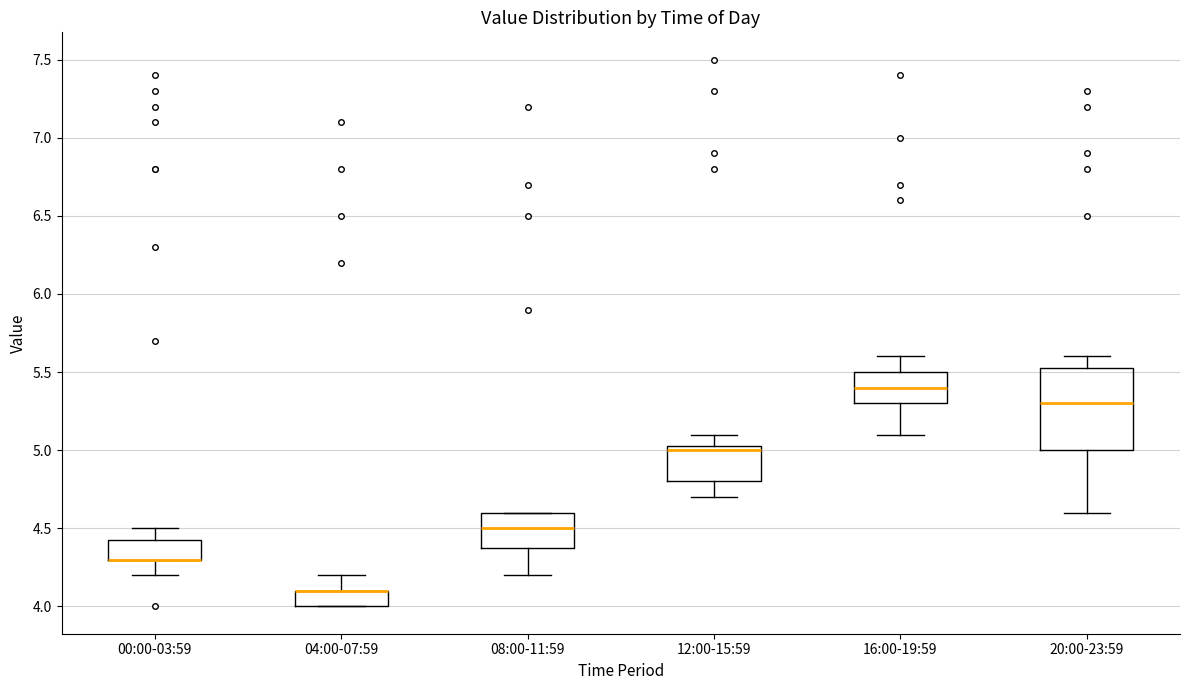

Where is the lower edge of the box for 16:00-19:59 on the y-axis? The values are not printed on the chart, so give them approximately, as read against the axis.

5.30